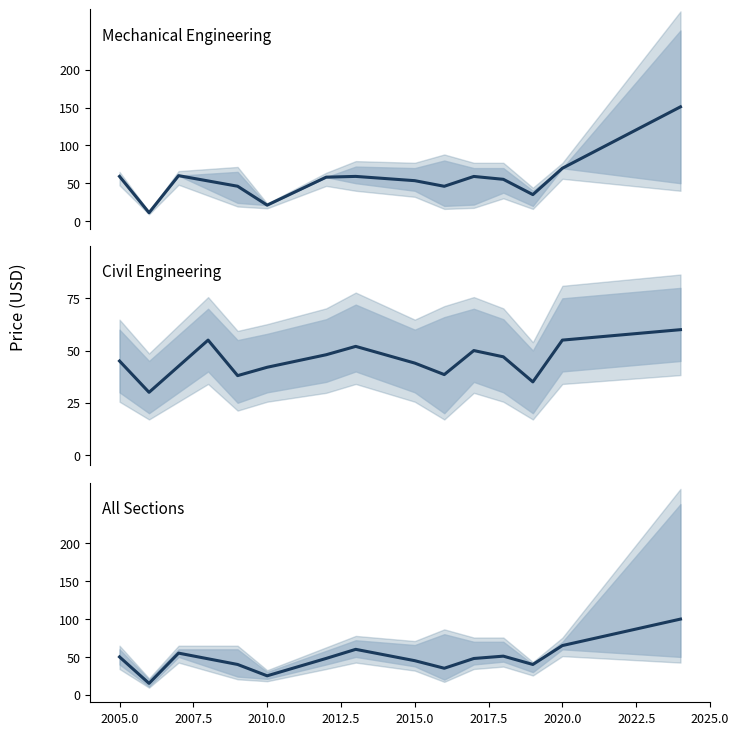

True or false: Mechanical Engineering avg price has more than 0 interior local peaks.

True